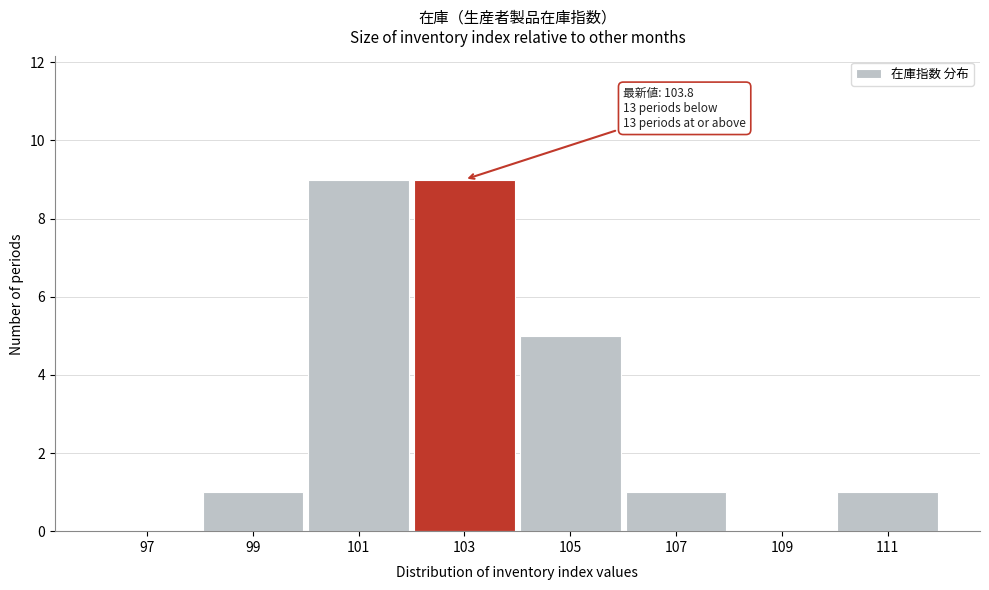

Reading left to right, transcribe all the data shown in this chart.

97=0	99=1	101=9	103=9	105=5	107=1	109=0	111=1